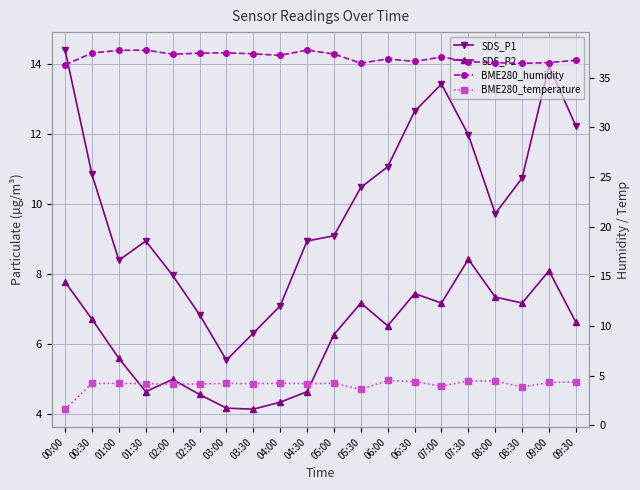

Which series has the largest range (max minus min)?

SDS_P1